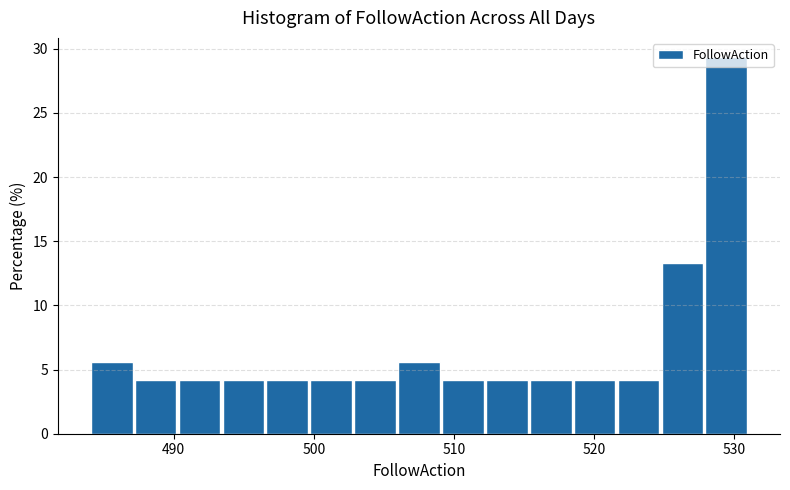

Around what value on the x-axis is the tallest bar? Give the approximate position of its centre, as read against the axis.

529